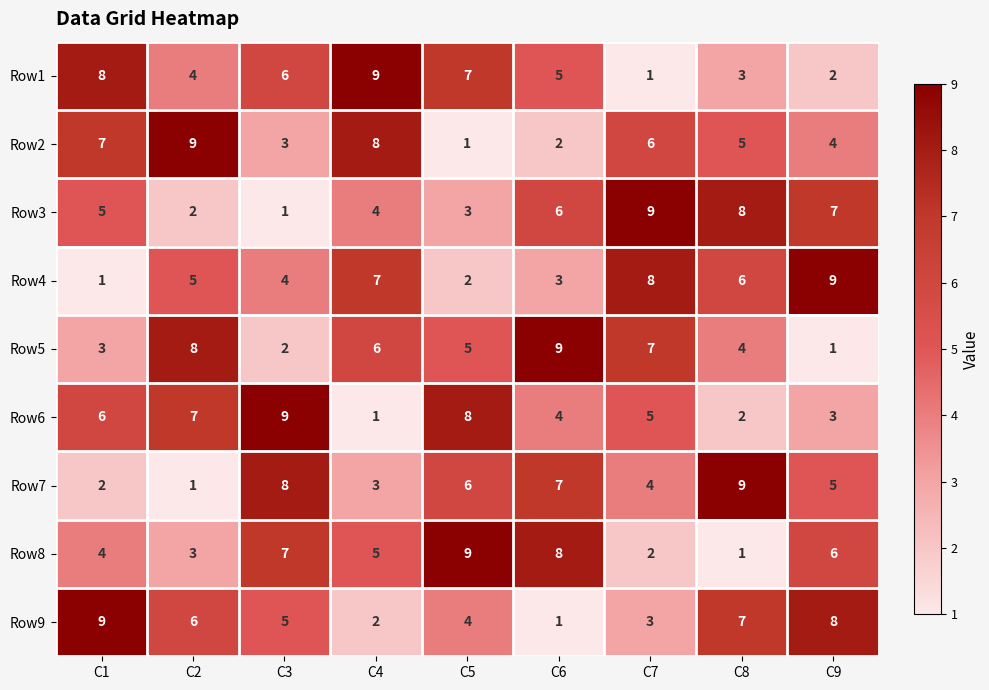

Between C6 and C8, which series saw the biggest shift?

Row8